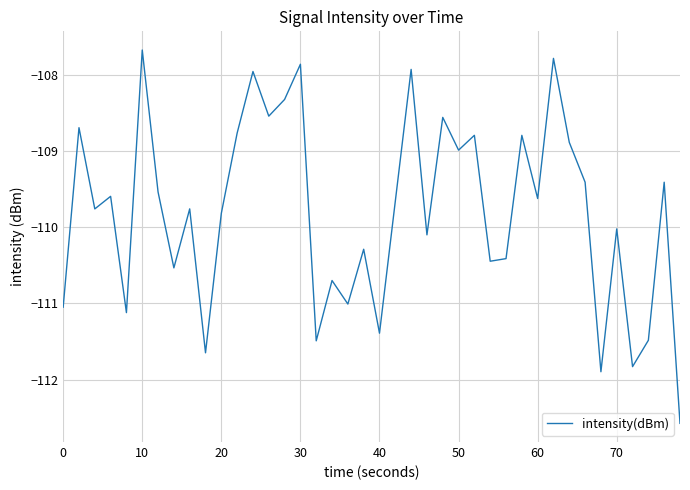

What is the sum of all values?

-4392.0